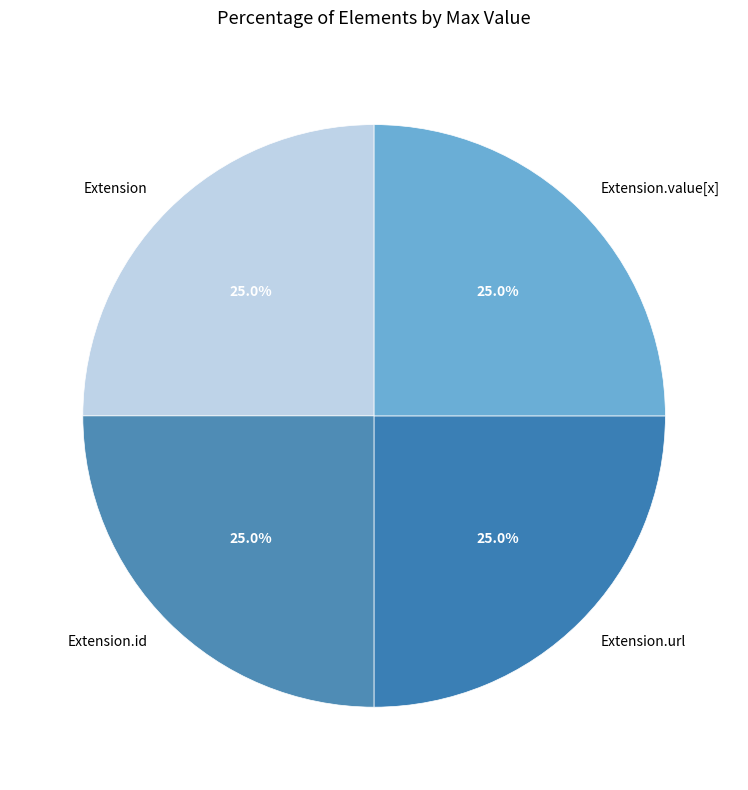

What percentage is the Extension.url slice, to the nearest percent?

25%